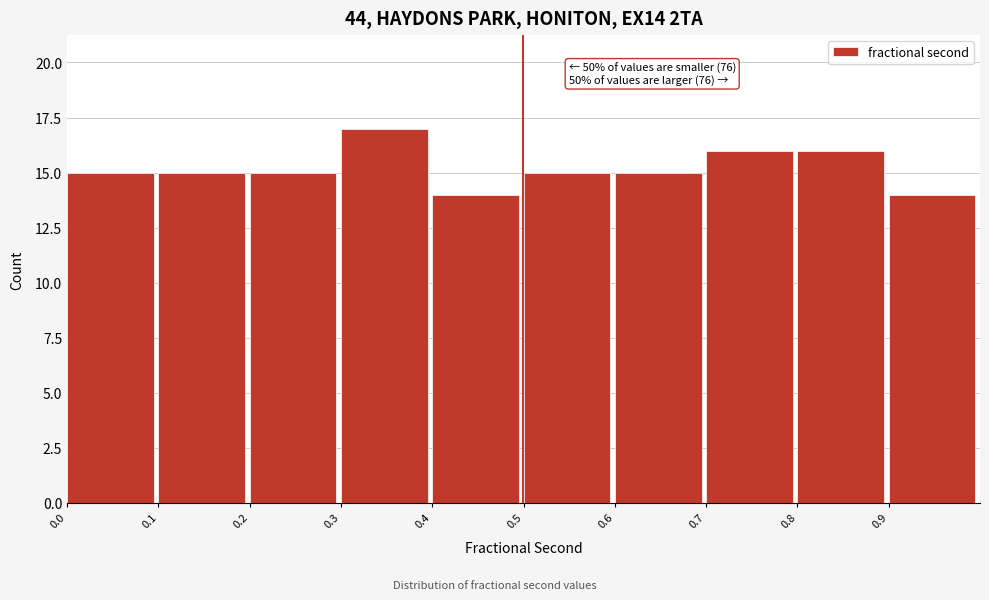

Over which range of the x-axis is the bar tallest?

0.3 to 0.4